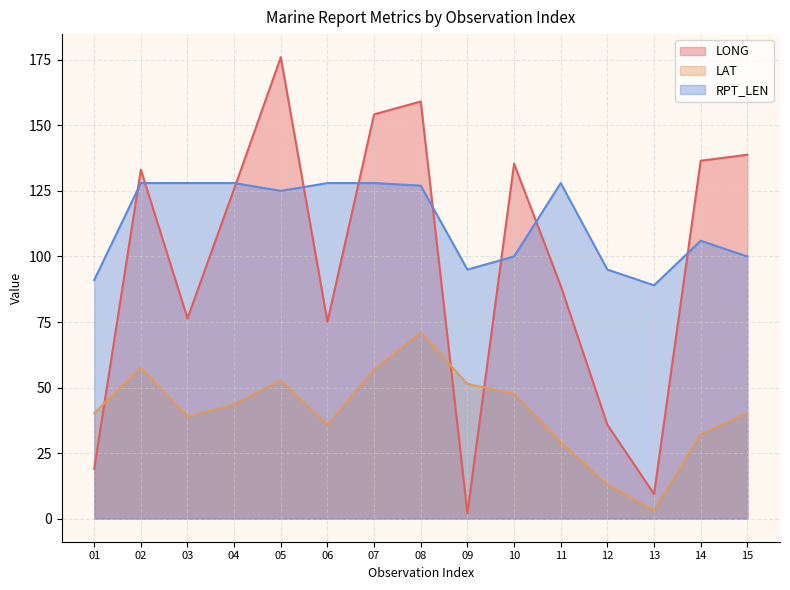

Which label corresponds to the largest value in the chart?

05